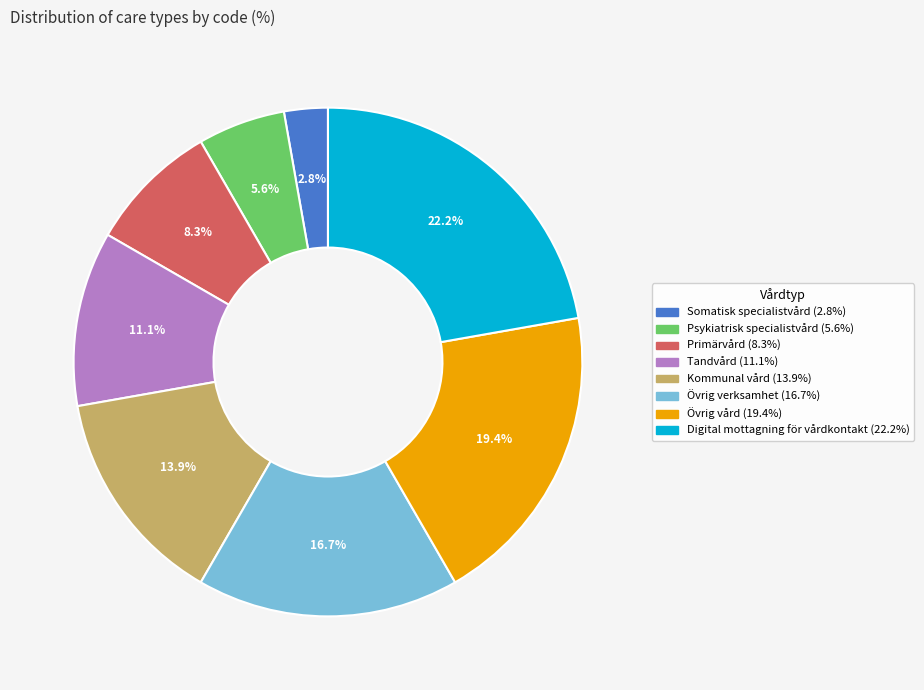

What is the ratio of the value at Övrig verksamhet to the value at Psykiatrisk specialistvård?

3.0